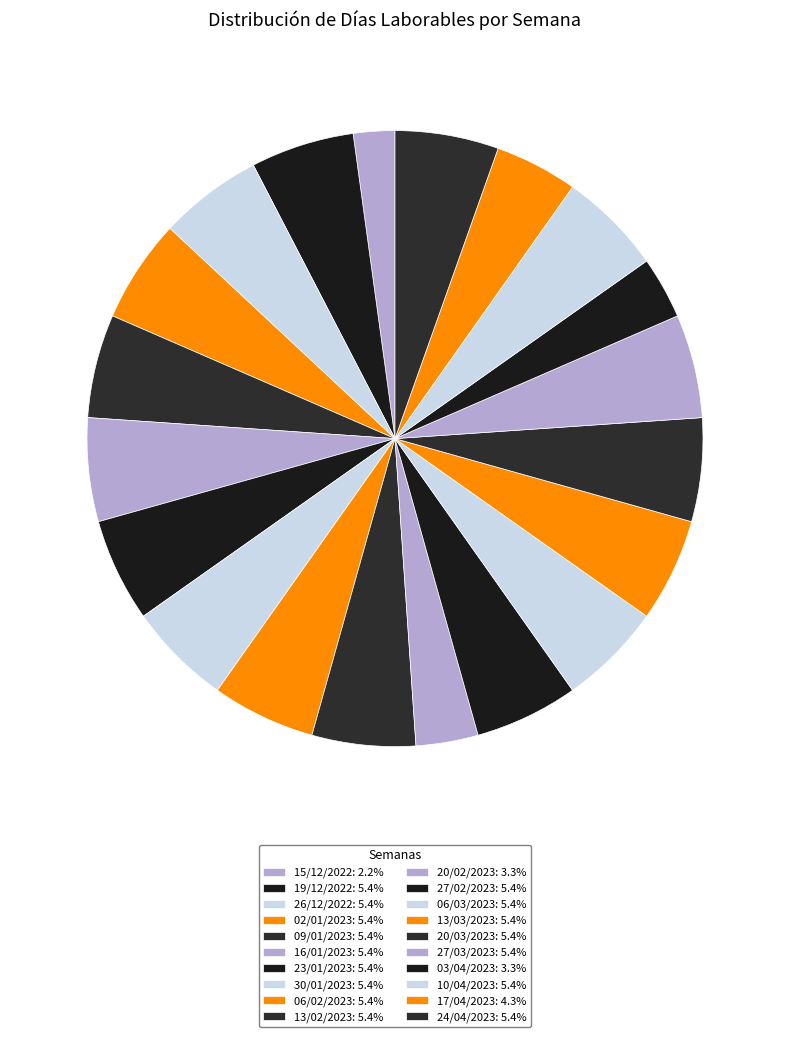

How many slices are in this pie chart?

20